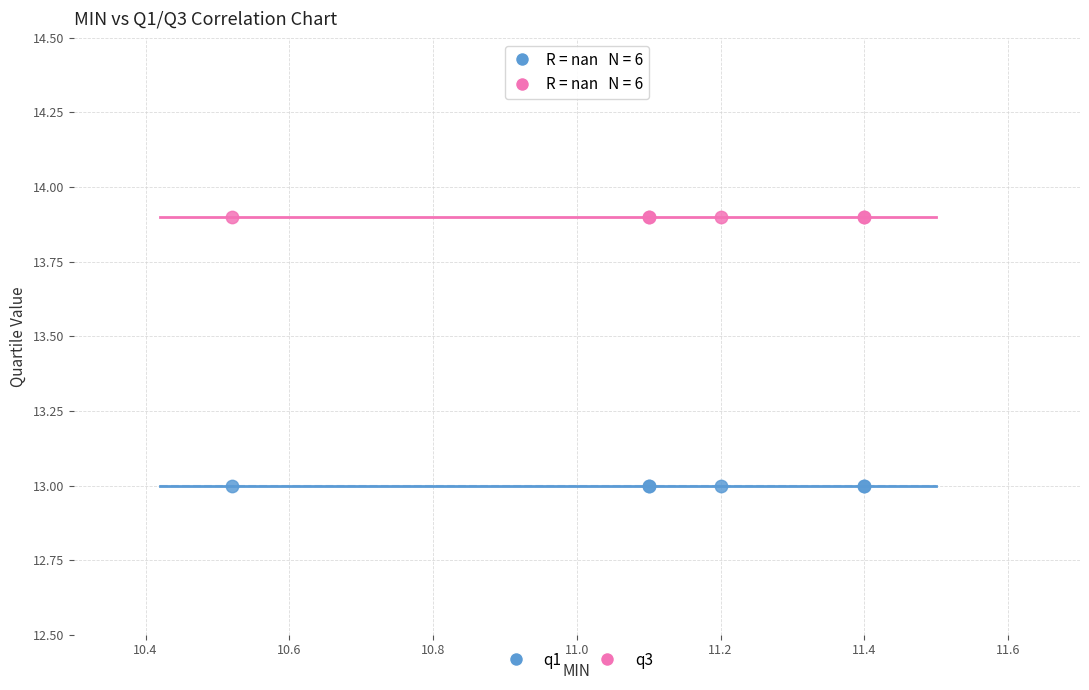

Which series reaches the maximum Y coordinate?

q3